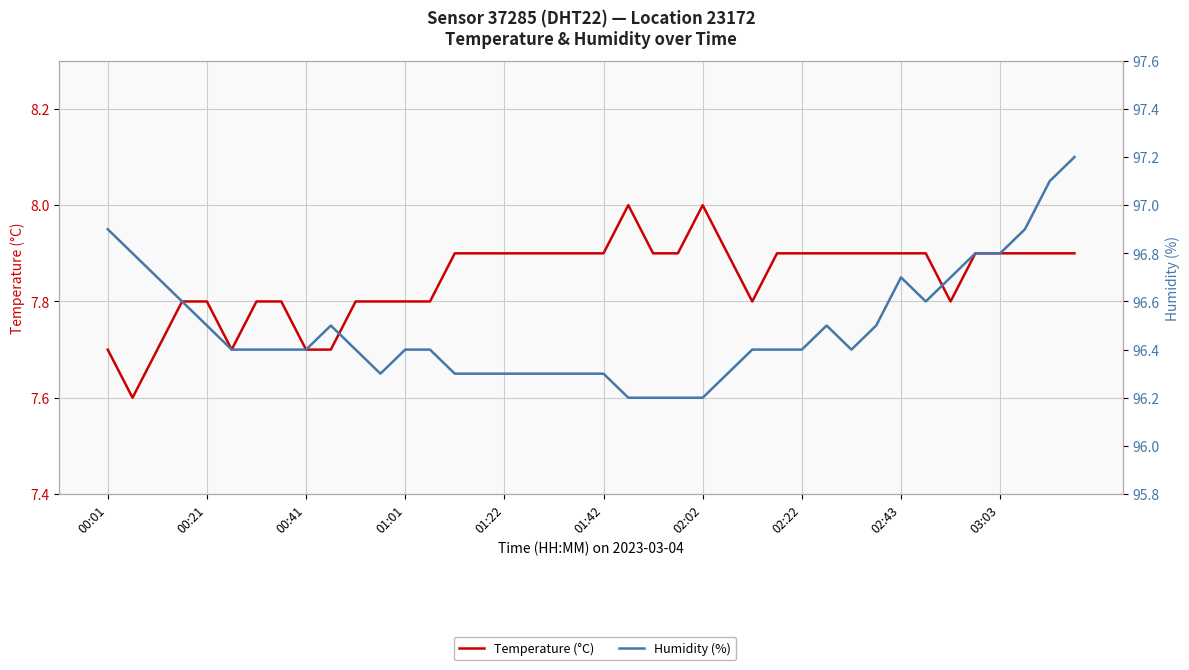

Which series has the widest spread of values?

Humidity (%)